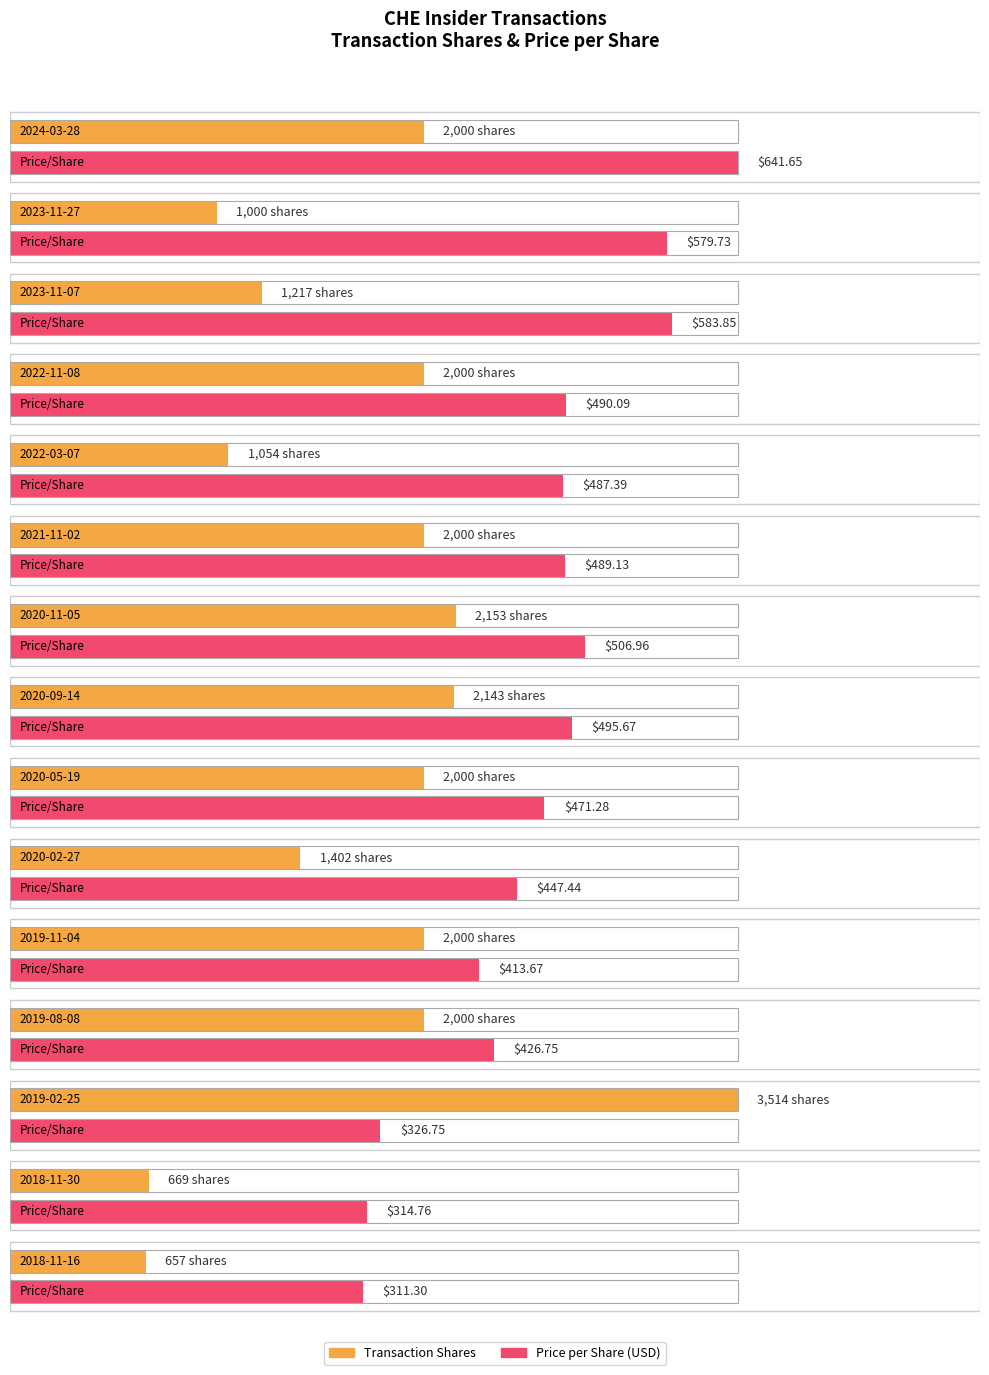

Is it true that transactionPricePerShare equals 413.7 at 2019-11-04?

True